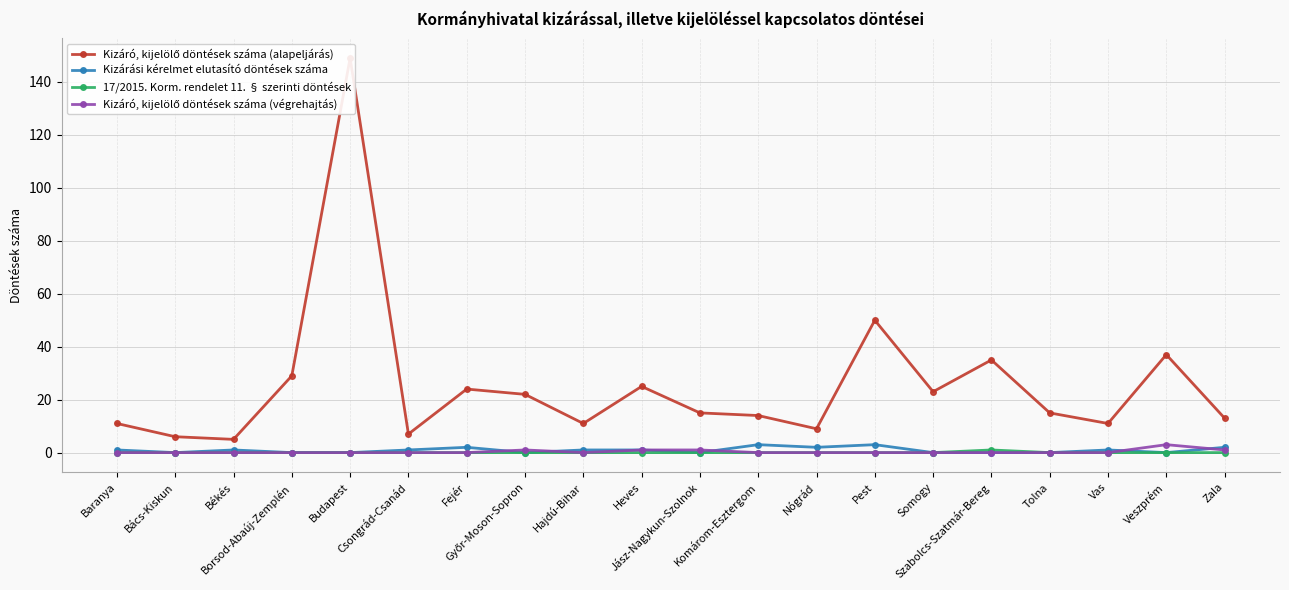

Rank the categories by Kizáró, kijelölő döntések száma (végrehajtás) value from highest to lowest.

Veszprém, Győr-Moson-Sopron, Heves, Jász-Nagykun-Szolnok, Zala, Baranya, Bács-Kiskun, Békés, Borsod-Abaúj-Zemplén, Budapest, Csongrád-Csanád, Fejér, Hajdú-Bihar, Komárom-Esztergom, Nógrád, Pest, Somogy, Szabolcs-Szatmár-Bereg, Tolna, Vas